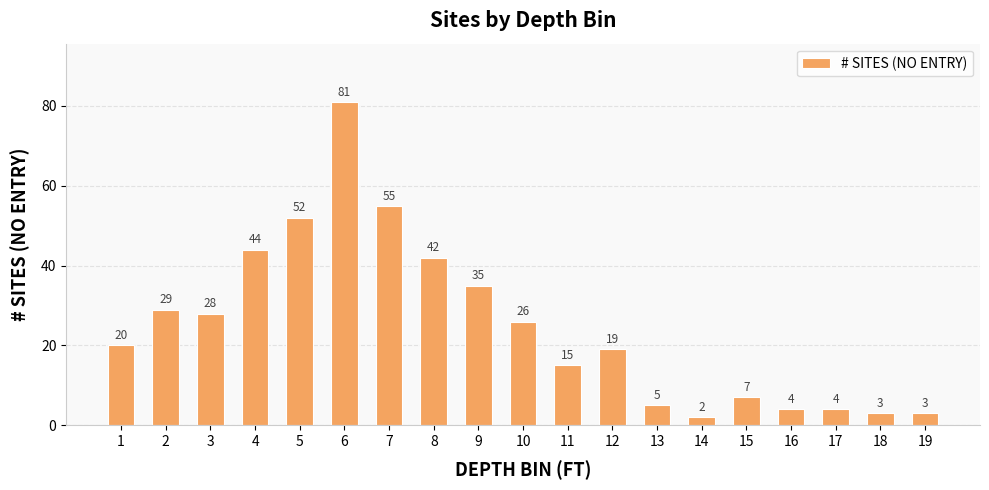

What is the difference between the second highest and minimum values?

53